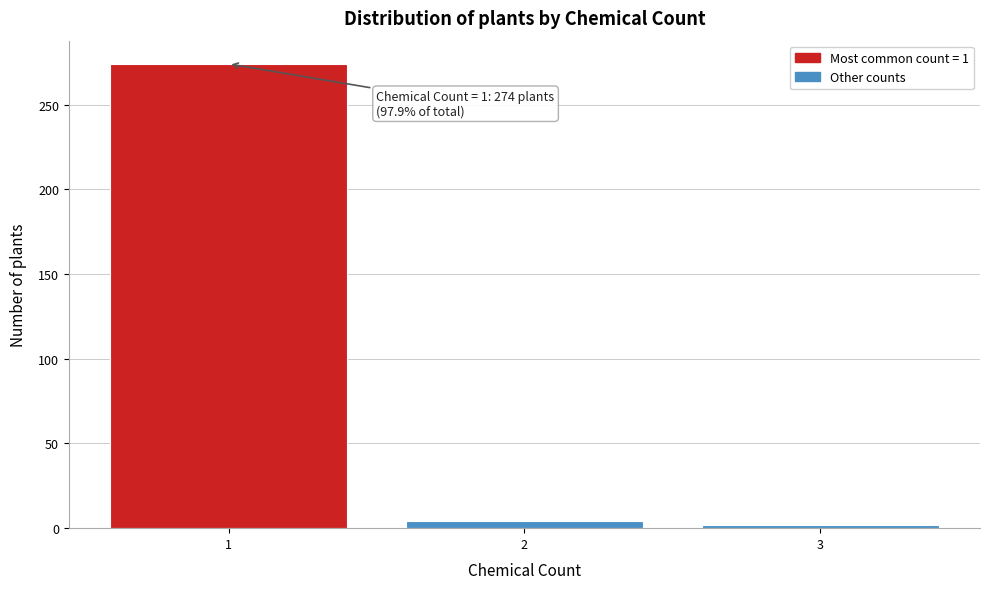

Over which range of the x-axis is the bar tallest?

0.5 to 1.5